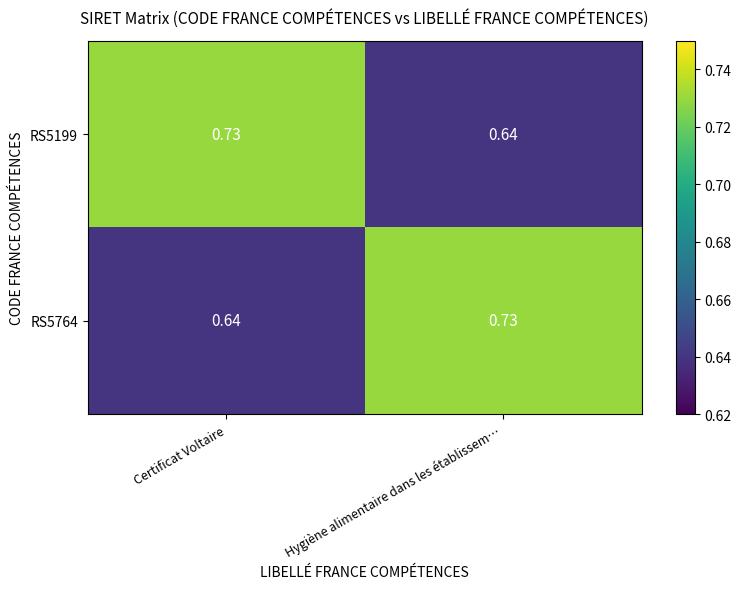

List the labels in order of RS5764 value, smallest first.

Certificat Voltaire, Hygiène alimentaire dans les établissem…